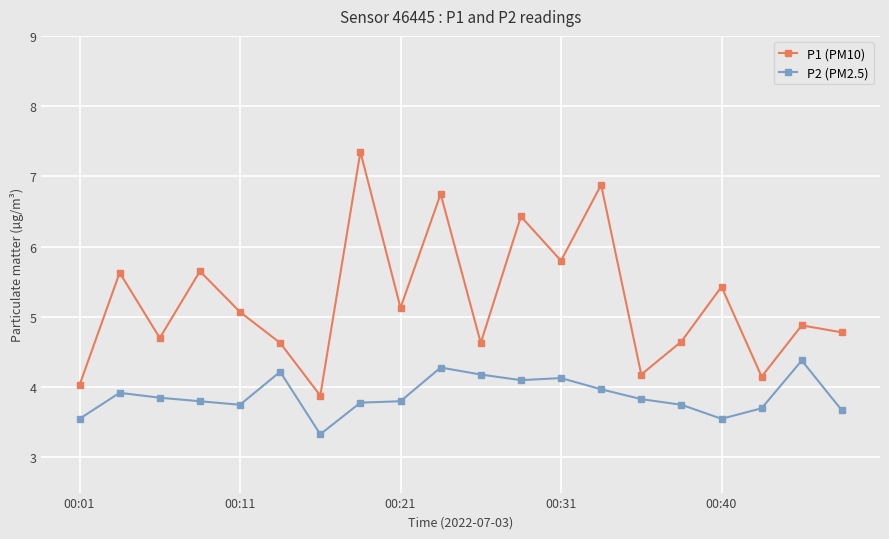

True or false: P2 (PM2.5) and P1 (PM10) intersect in this chart.

False